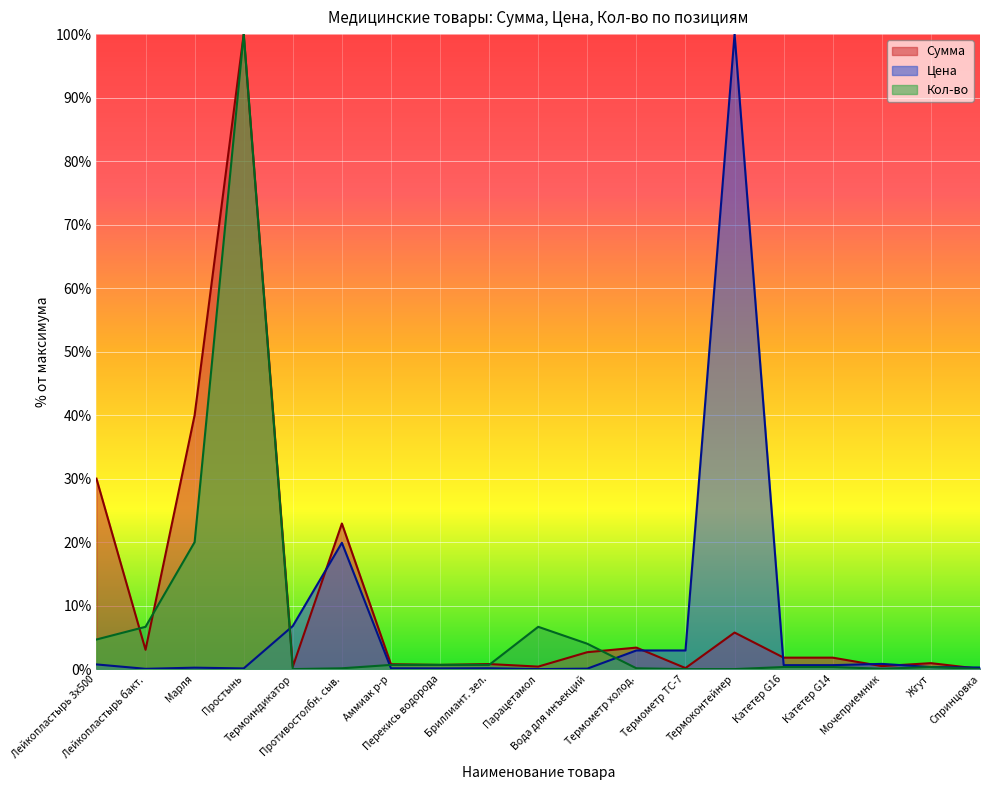

Does the chart display data point markers on the line(s)?

No